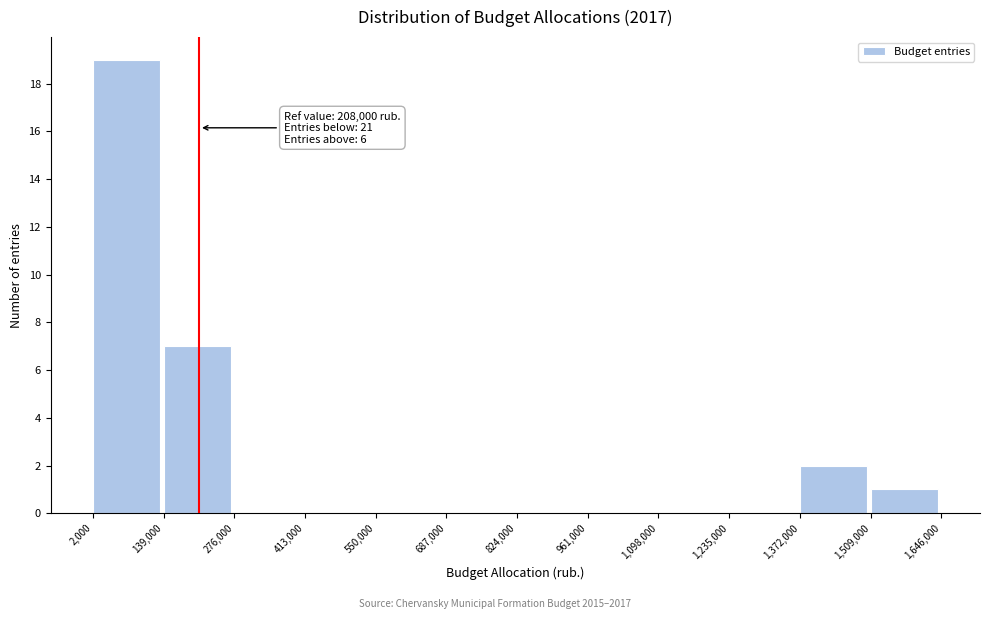

Over which range of the x-axis is the bar tallest?

2,000 to 139,000